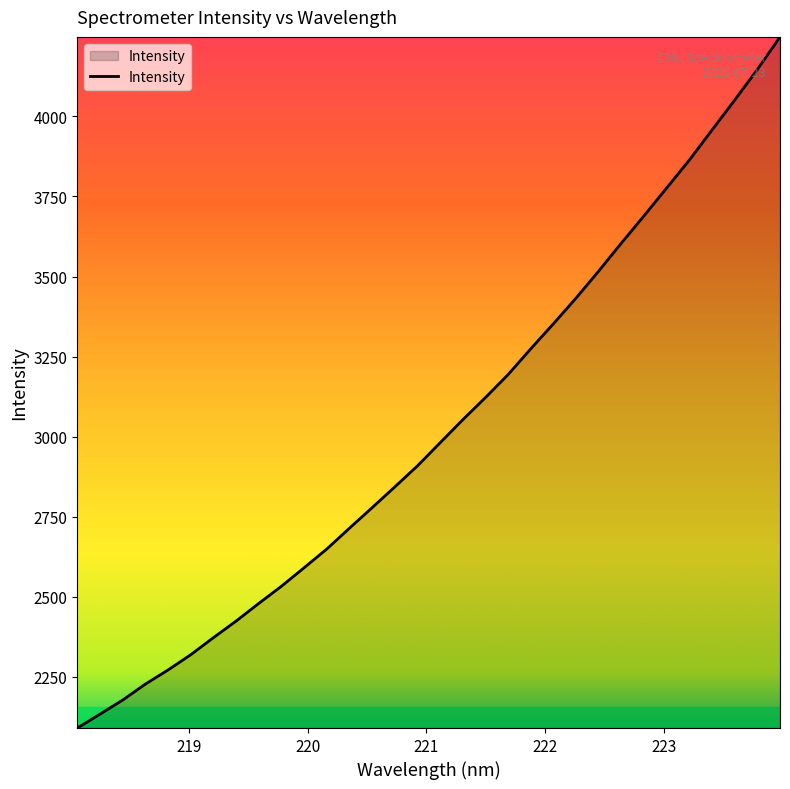

How many values exceed 2981?

16